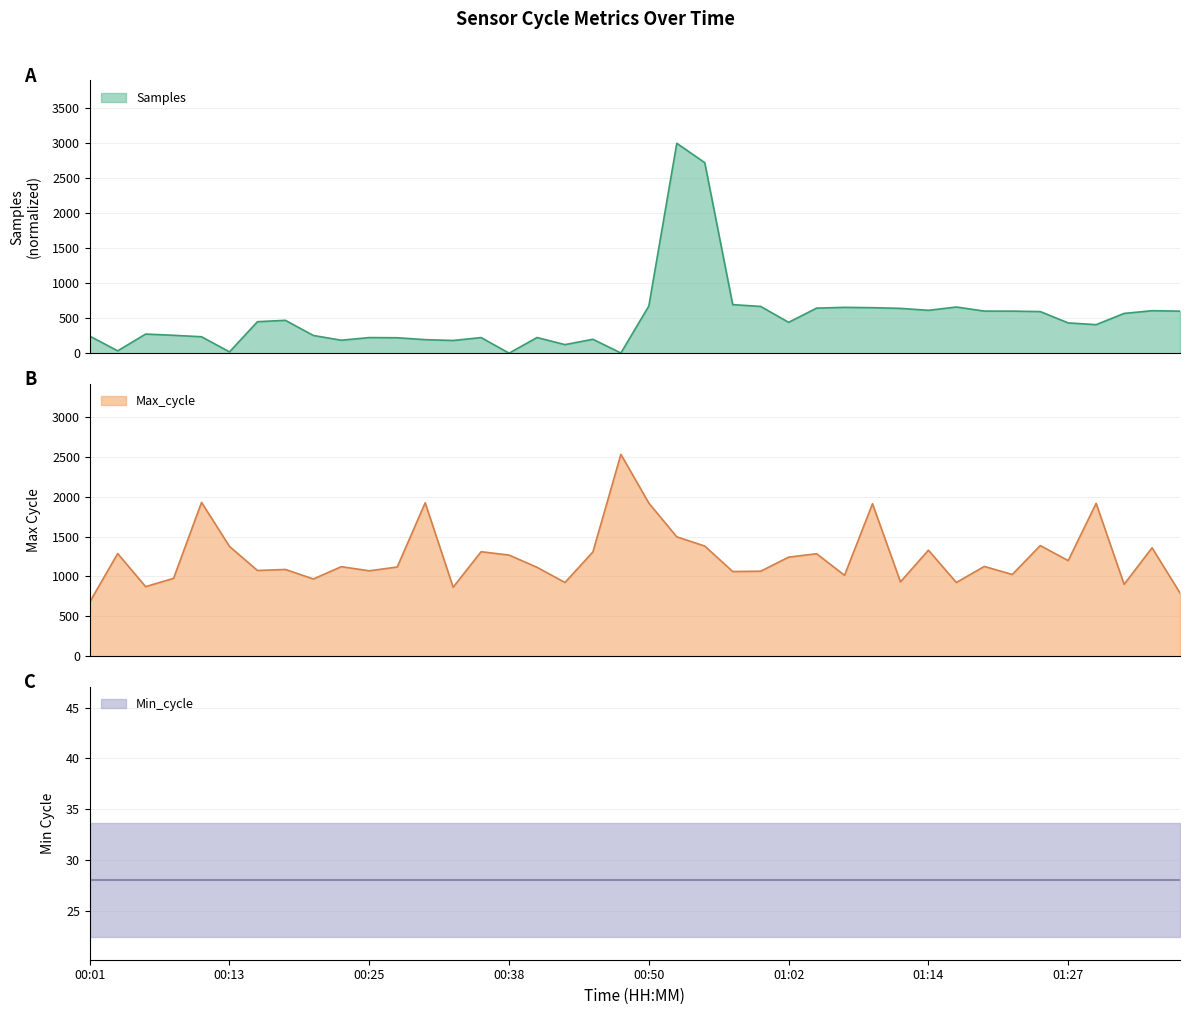

Where is the first local maximum for Max_cycle?

00:03